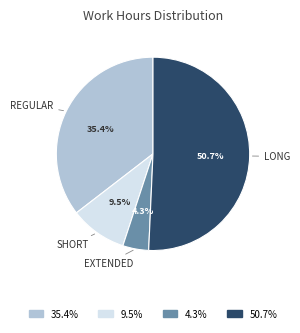

Does any single category account for the majority?

Yes